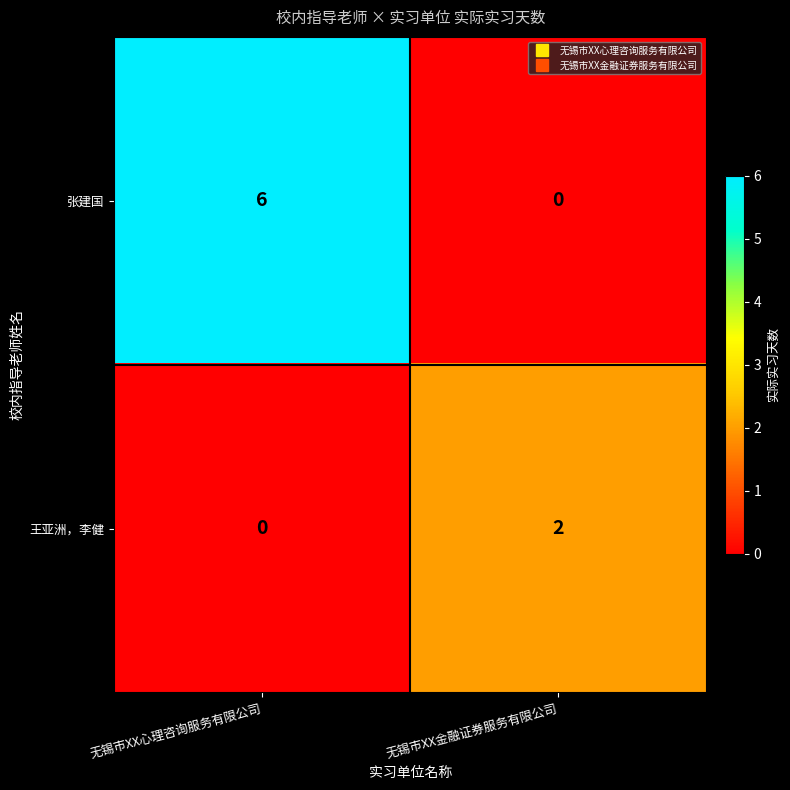

What is the difference between the highest and lowest values at 无锡市XX金融证券服务有限公司?

2